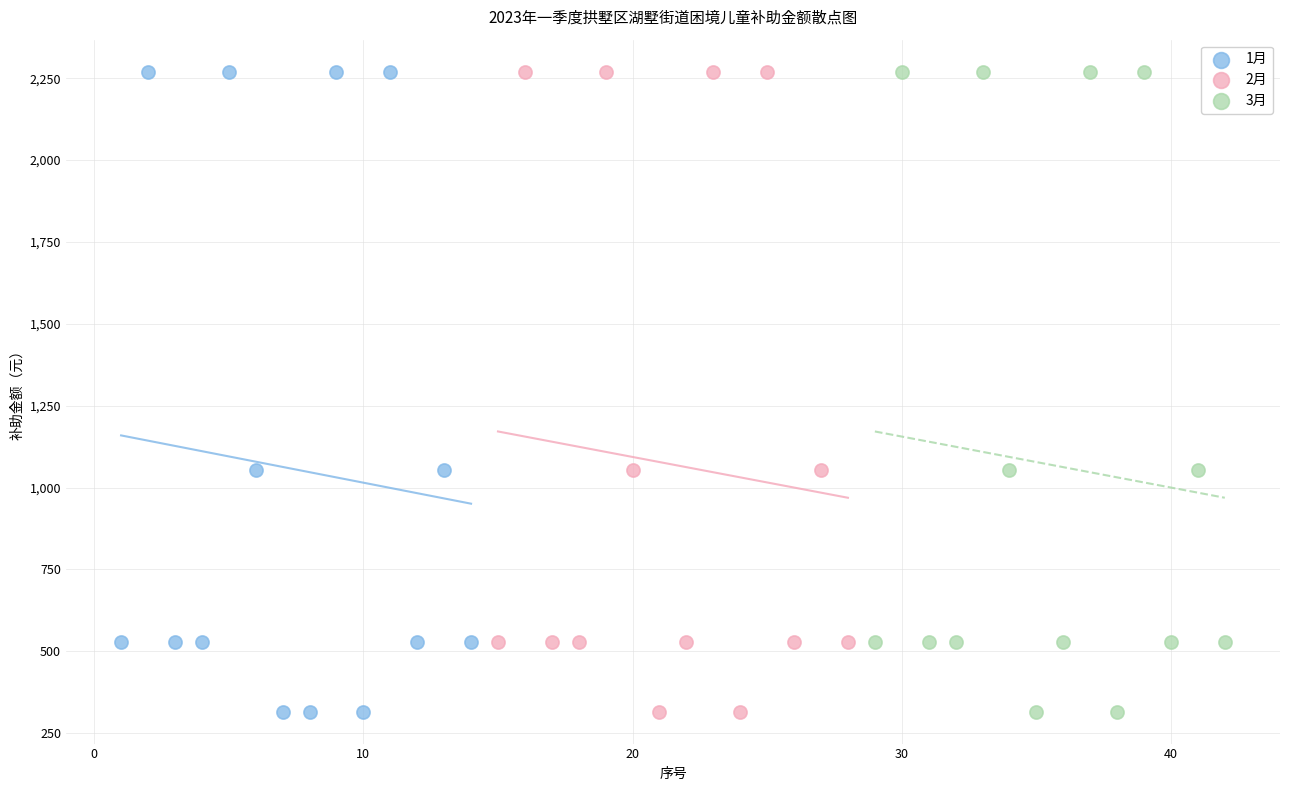

What are all the series names shown in the legend?

1月, 2月, 3月